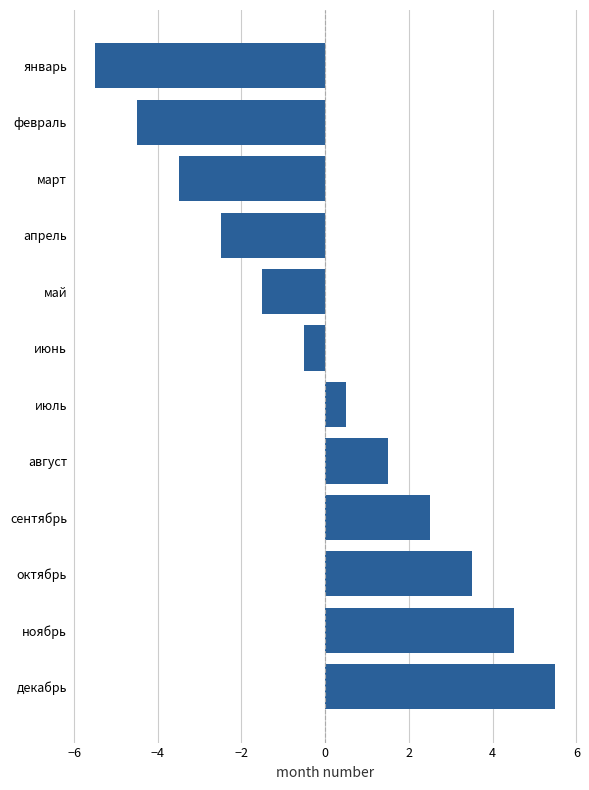

What is the difference between the maximum and minimum values?

11.0